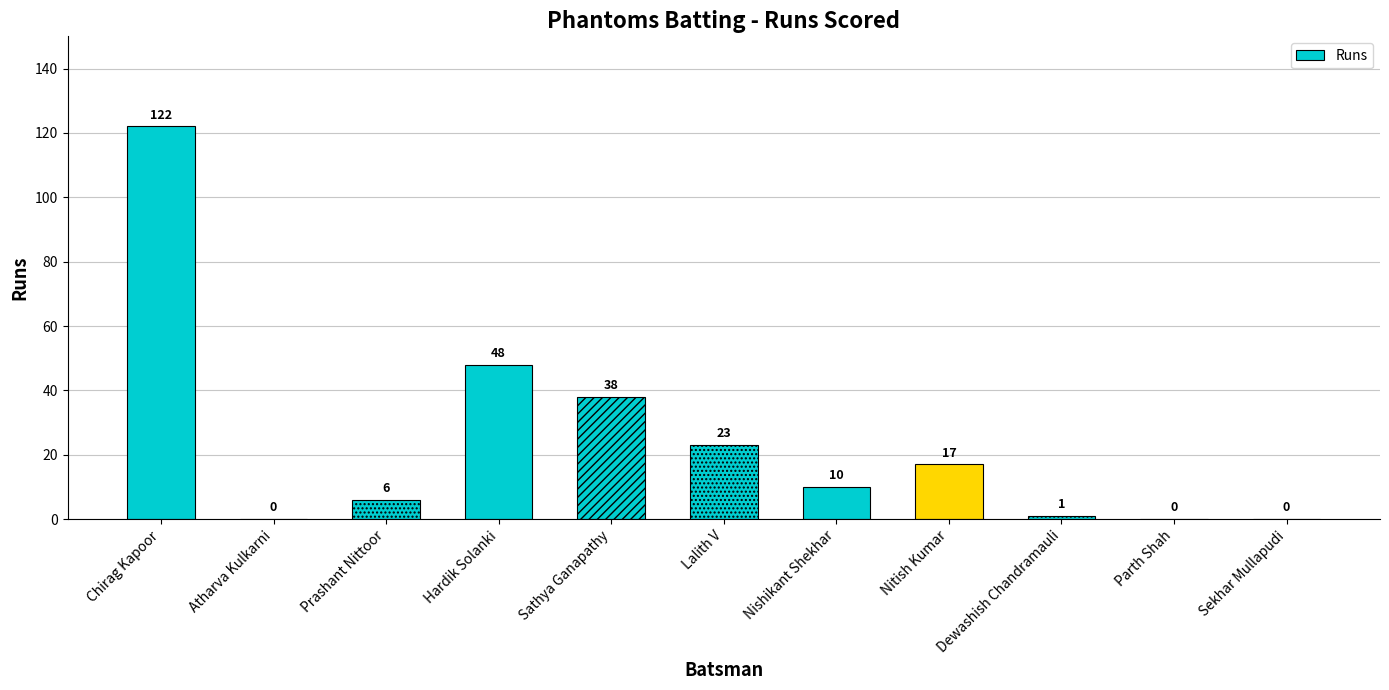

Which has a higher value, Dewashish Chandramauli or Parth Shah?

Dewashish Chandramauli